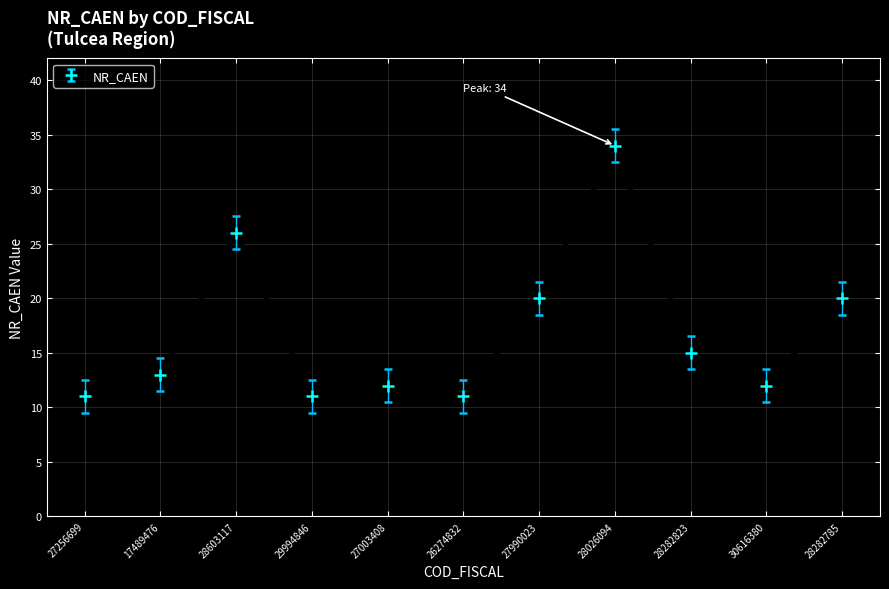

Which has a higher value, 28026094 or 28282823?

28026094